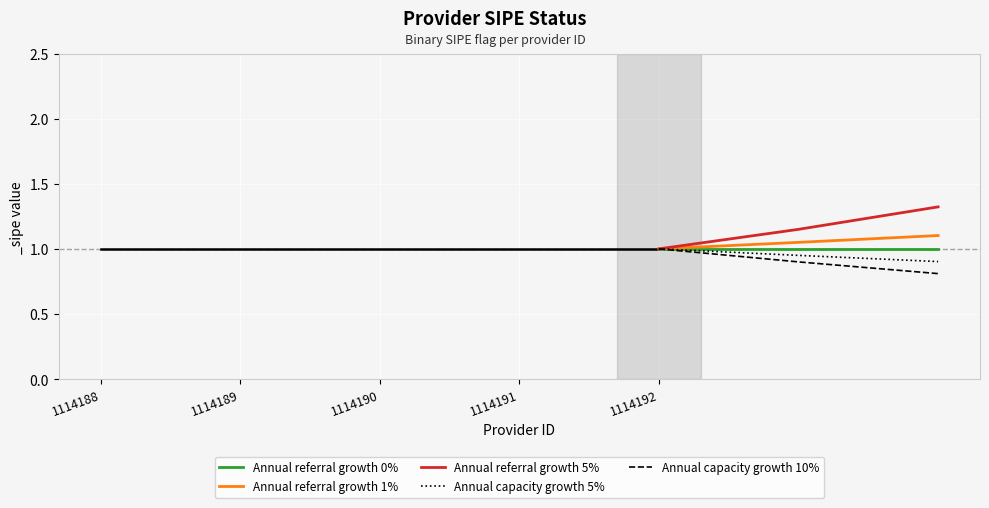

Which series has the largest total across all categories?

Annual referral growth 5%